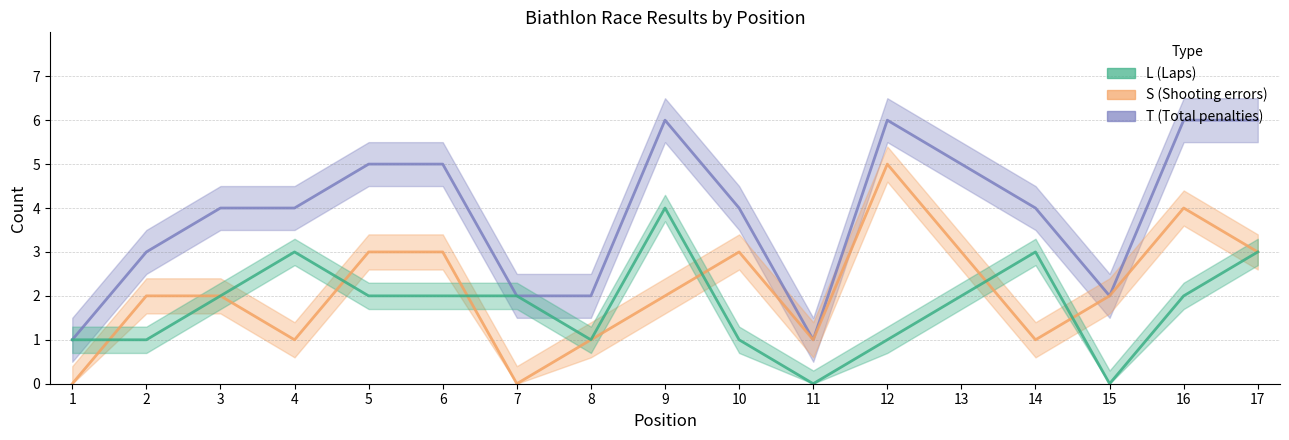

What is the spread (max minus min) of values at 3?

2